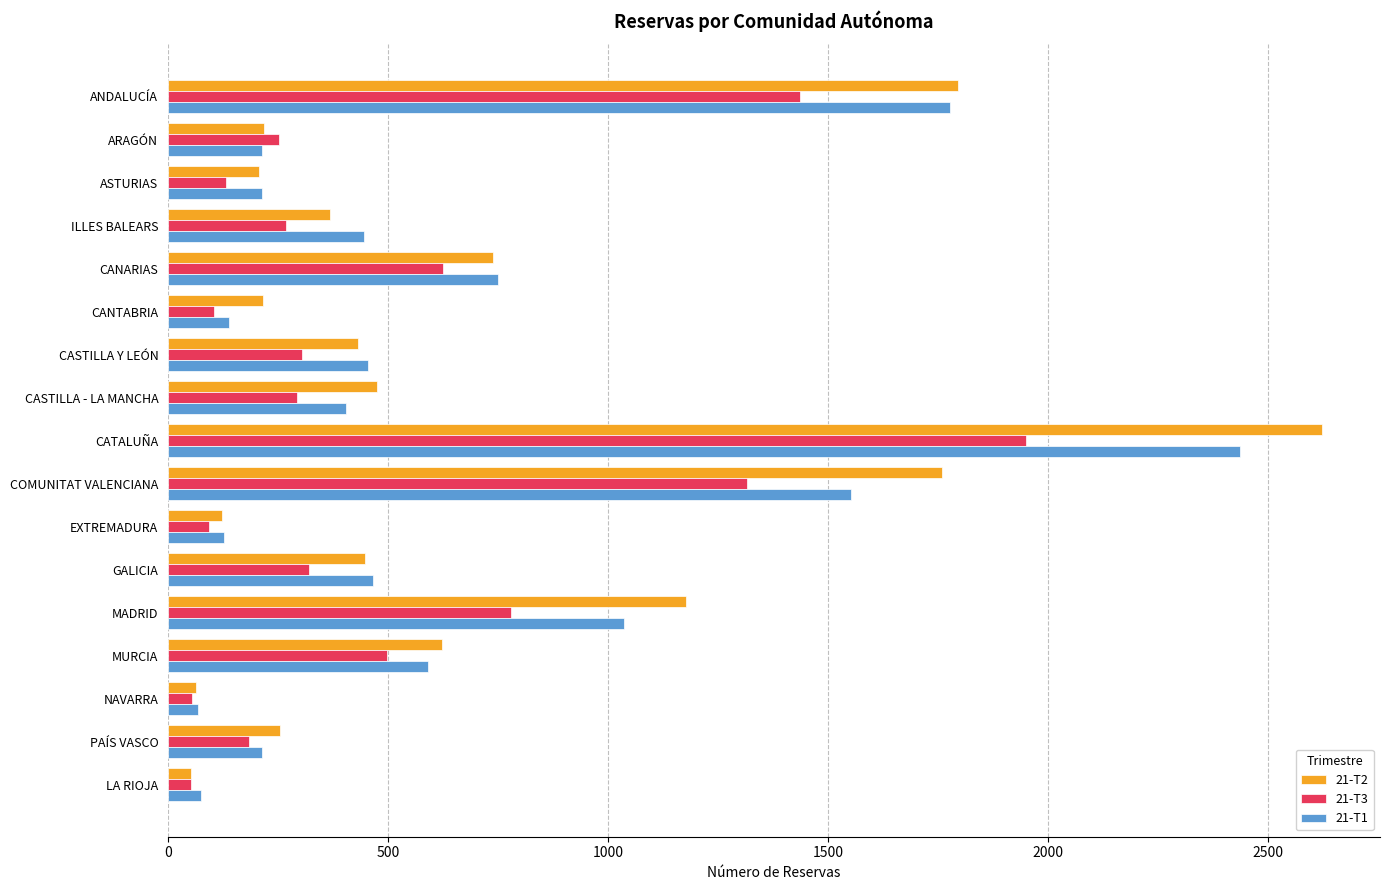

What is the difference between the highest and lowest values at ASTURIAS?

83